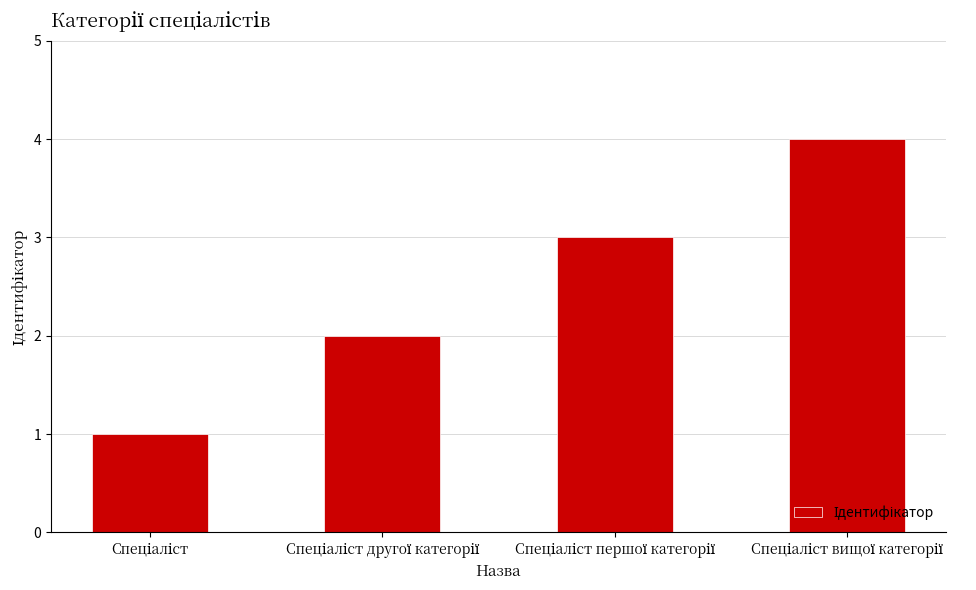

What is the sum of all values?

10